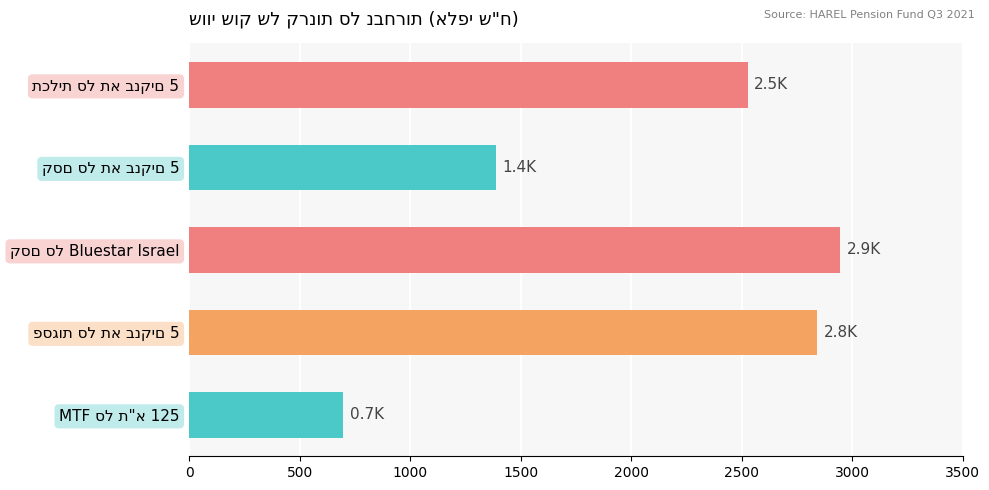

How many values are below 2526?

2